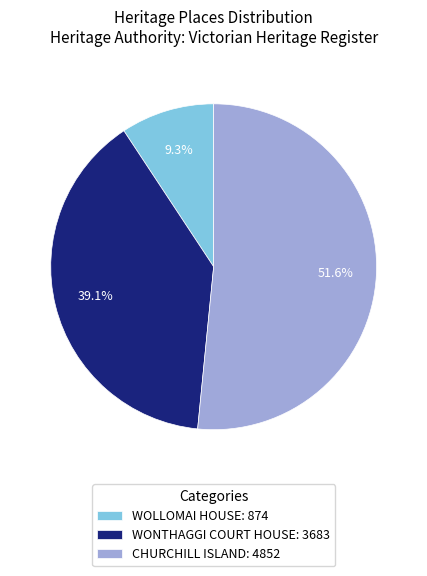

To the nearest percent, what is the difference between the largest and smallest slice percentages?

42%